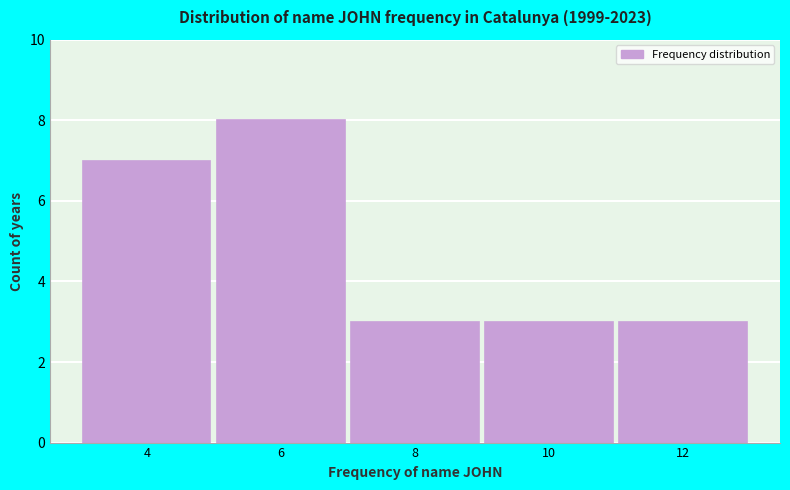

Reading right to left, what are all the values shown in this chart?

12=3	10=3	8=3	6=8	4=7